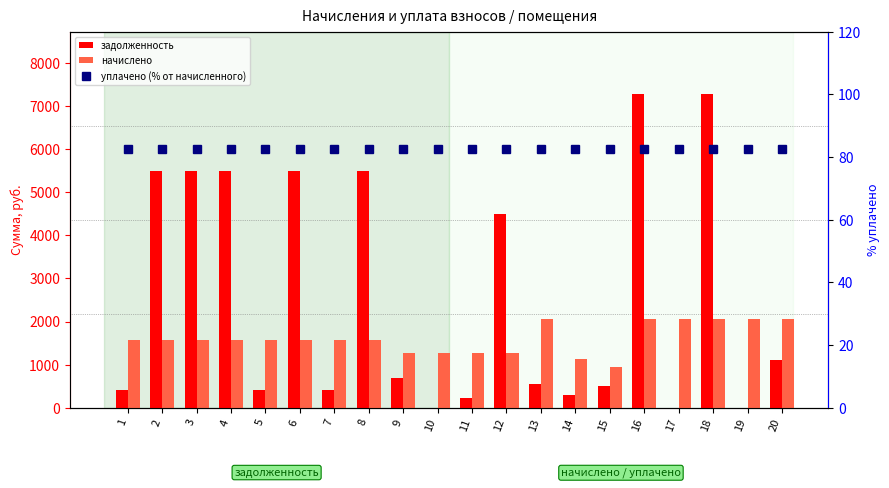

What is the approximate value of начислено at 6?

1562.4